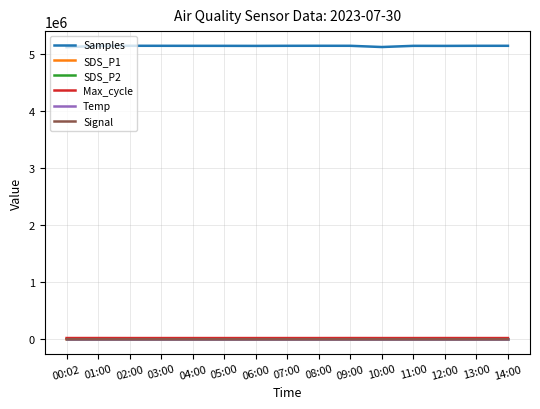

Which series has the largest total across all categories?

Samples